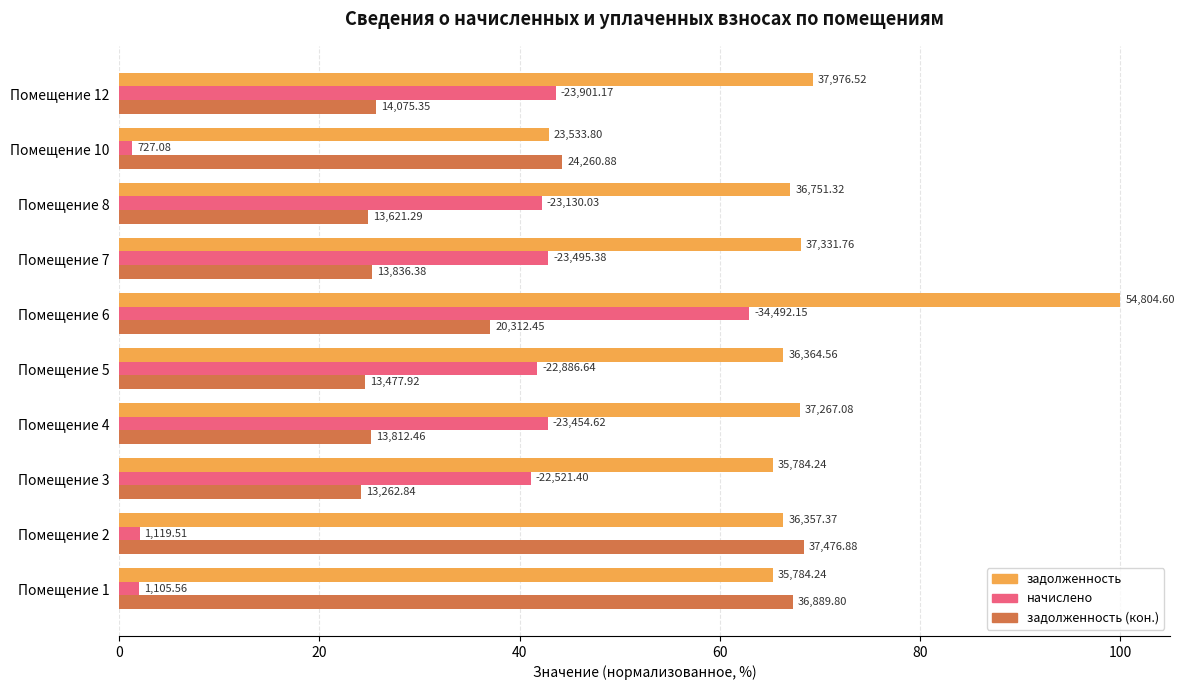

What is the average value of the задолженность series?

67.9